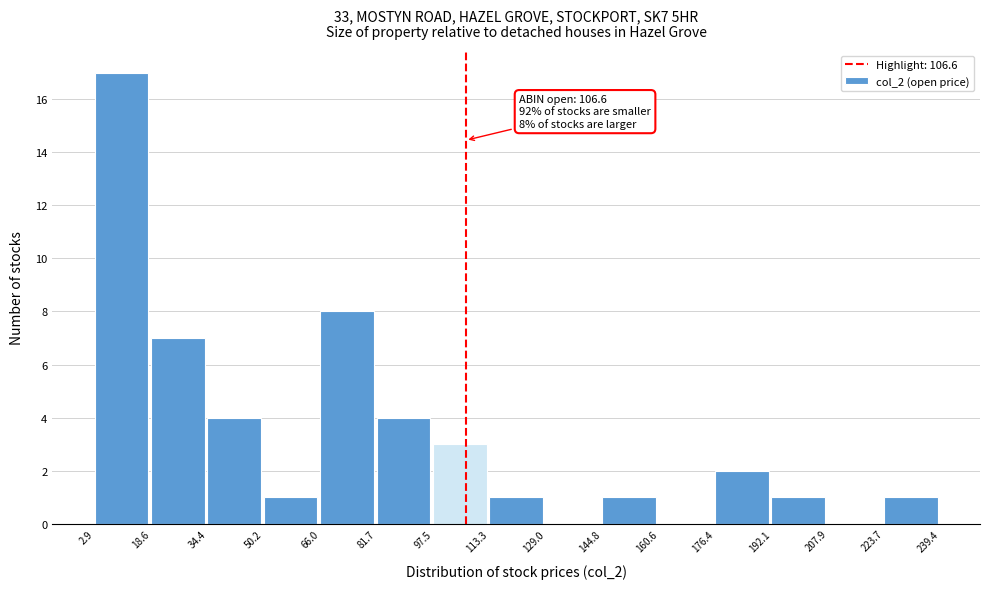

Over which range of the x-axis is the bar tallest?

2.9 to 18.6